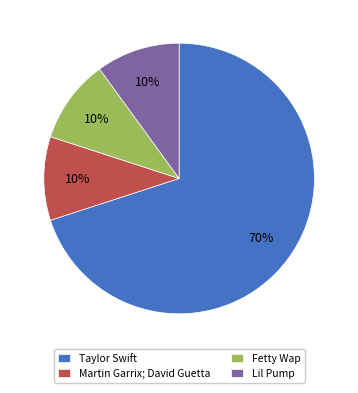

What percentage is the Martin Garrix; David Guetta slice, to the nearest percent?

10%